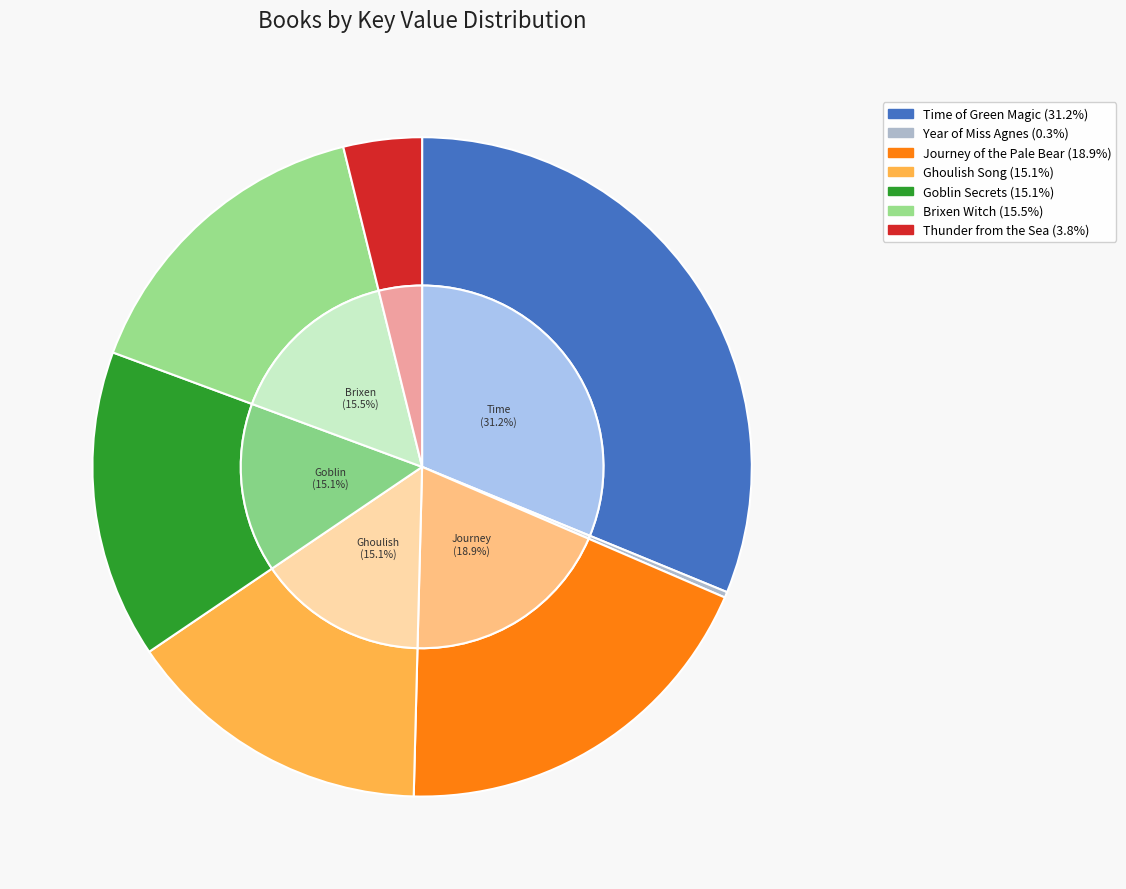

Rank the categories by value from lowest to highest.

Year of Miss Agnes, Thunder from the Sea, Goblin Secrets, Ghoulish Song, Brixen Witch, Journey of the Pale Bear, Time of Green Magic